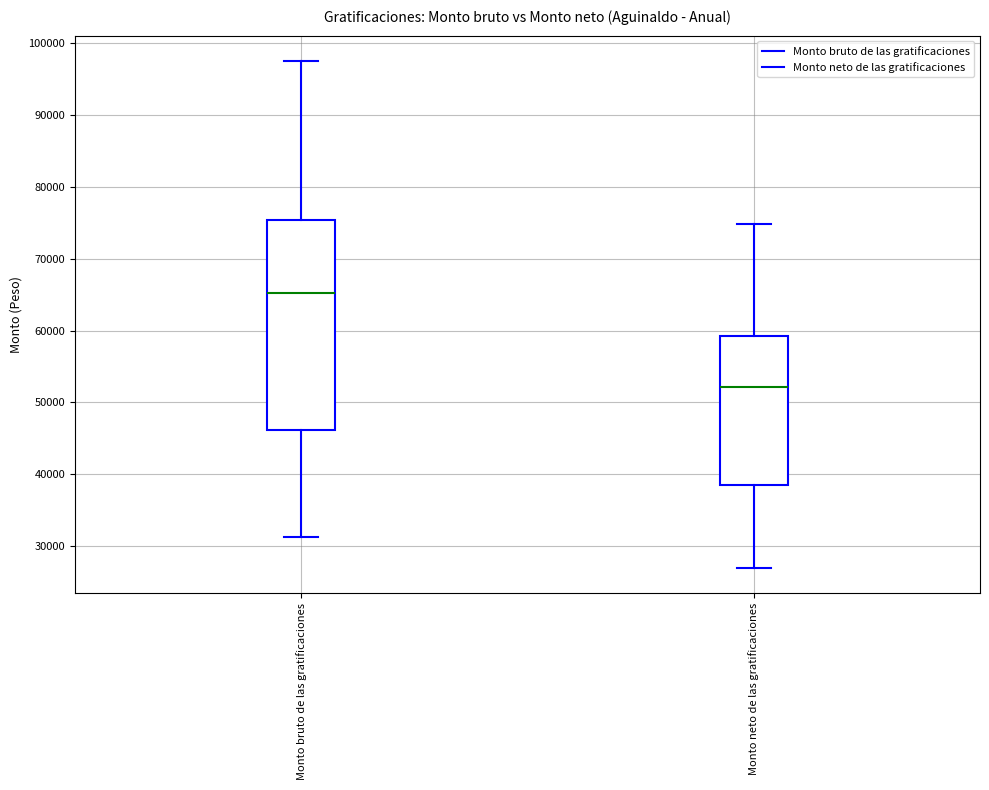

Where is the upper edge of the box for Monto neto de las gratificaciones on the y-axis? The values are not printed on the chart, so give them approximately, as read against the axis.

59000